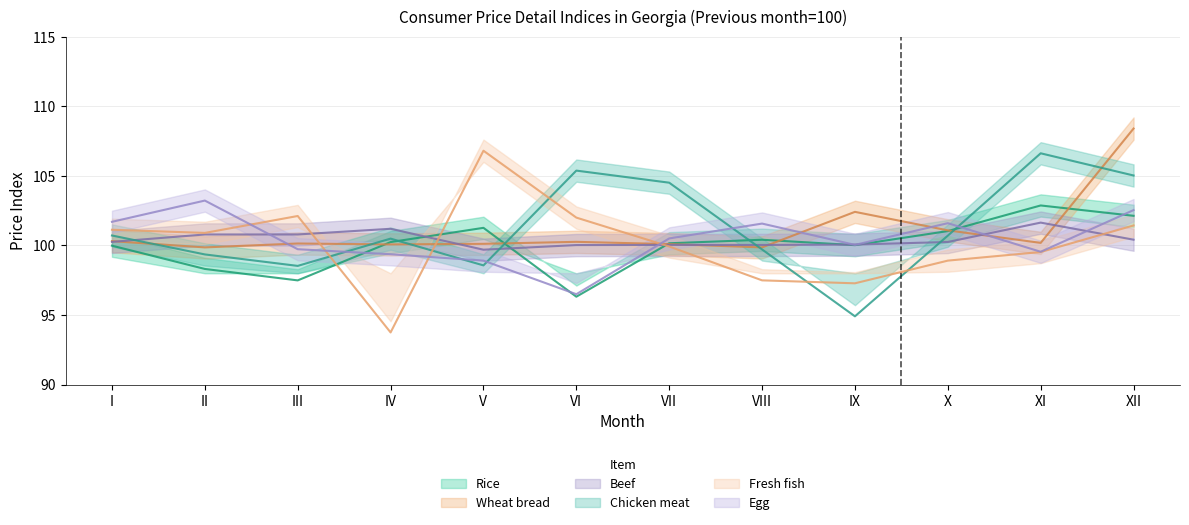

What is the maximum value shown in the chart?

108.4